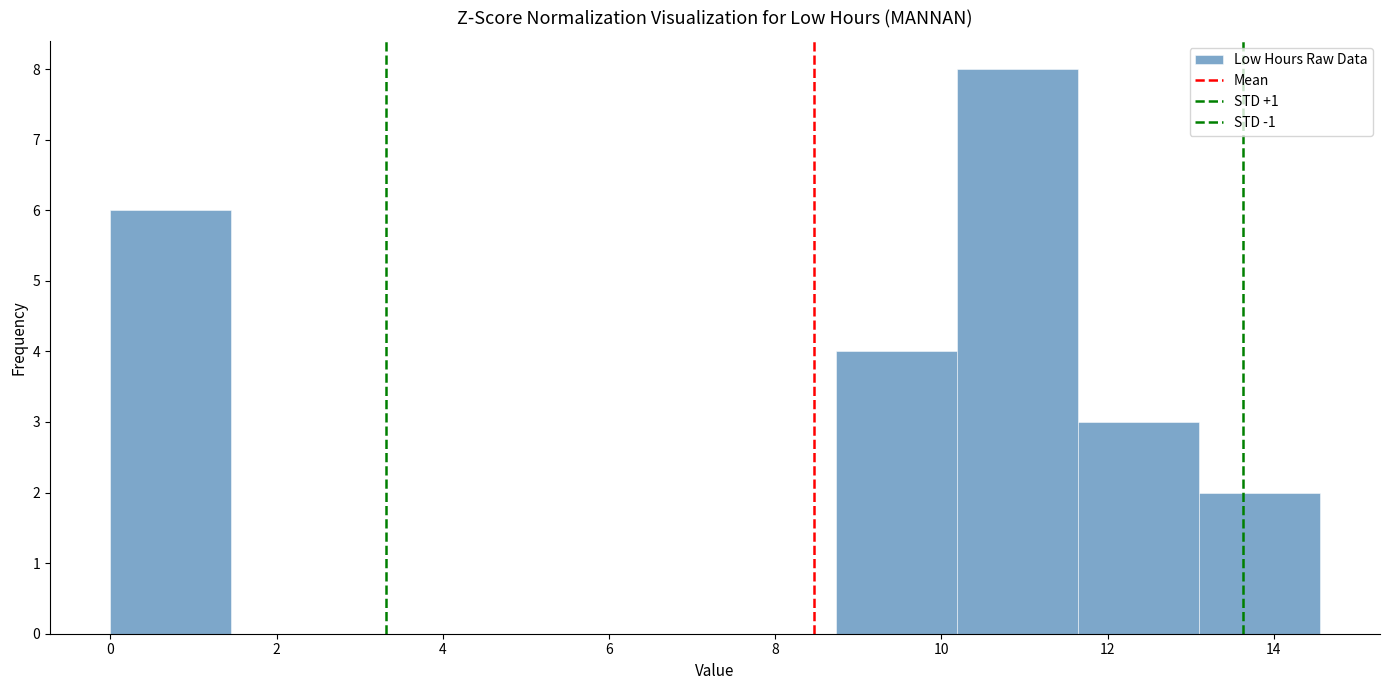

Reading left to right, list every bar in this chart as the range it spans on the x-axis followed by its height. Neither the bar edges nor the heights are printed on the chart, so give them approximately, as read against the axes.

0.0 to 1.4: 6
1.4 to 3.0: 0
3.0 to 4.4: 0
4.4 to 5.8: 0
5.8 to 7.2: 0
7.2 to 8.8: 0
8.8 to 10.2: 4
10.2 to 11.6: 8
11.6 to 13.0: 3
13.0 to 14.6: 2